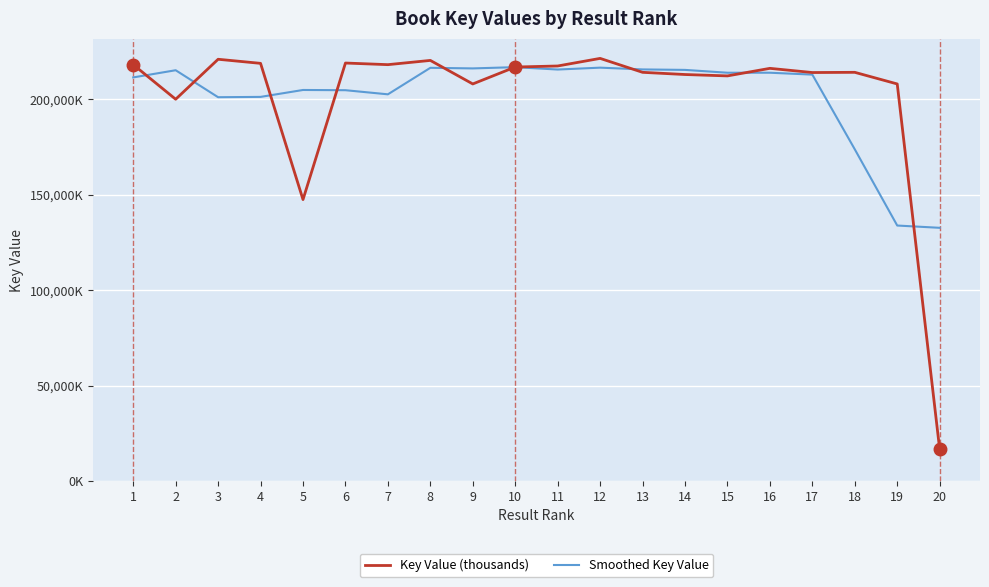

What is the difference between the maximum and second lowest values in the Smoothed Key Value series?

82991.3